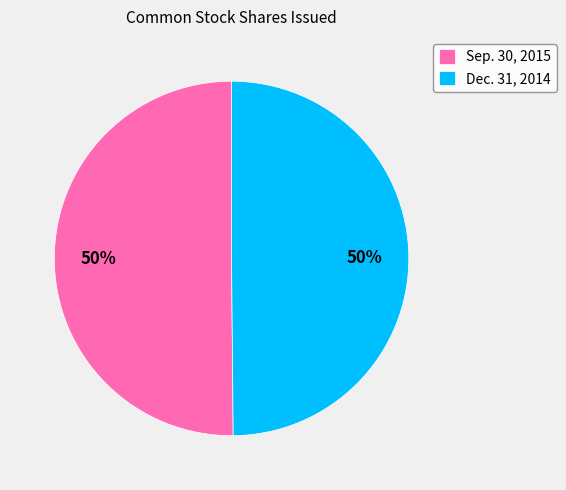

Is the sum of Sep. 30, 2015 and Dec. 31, 2014 greater than half?

Yes